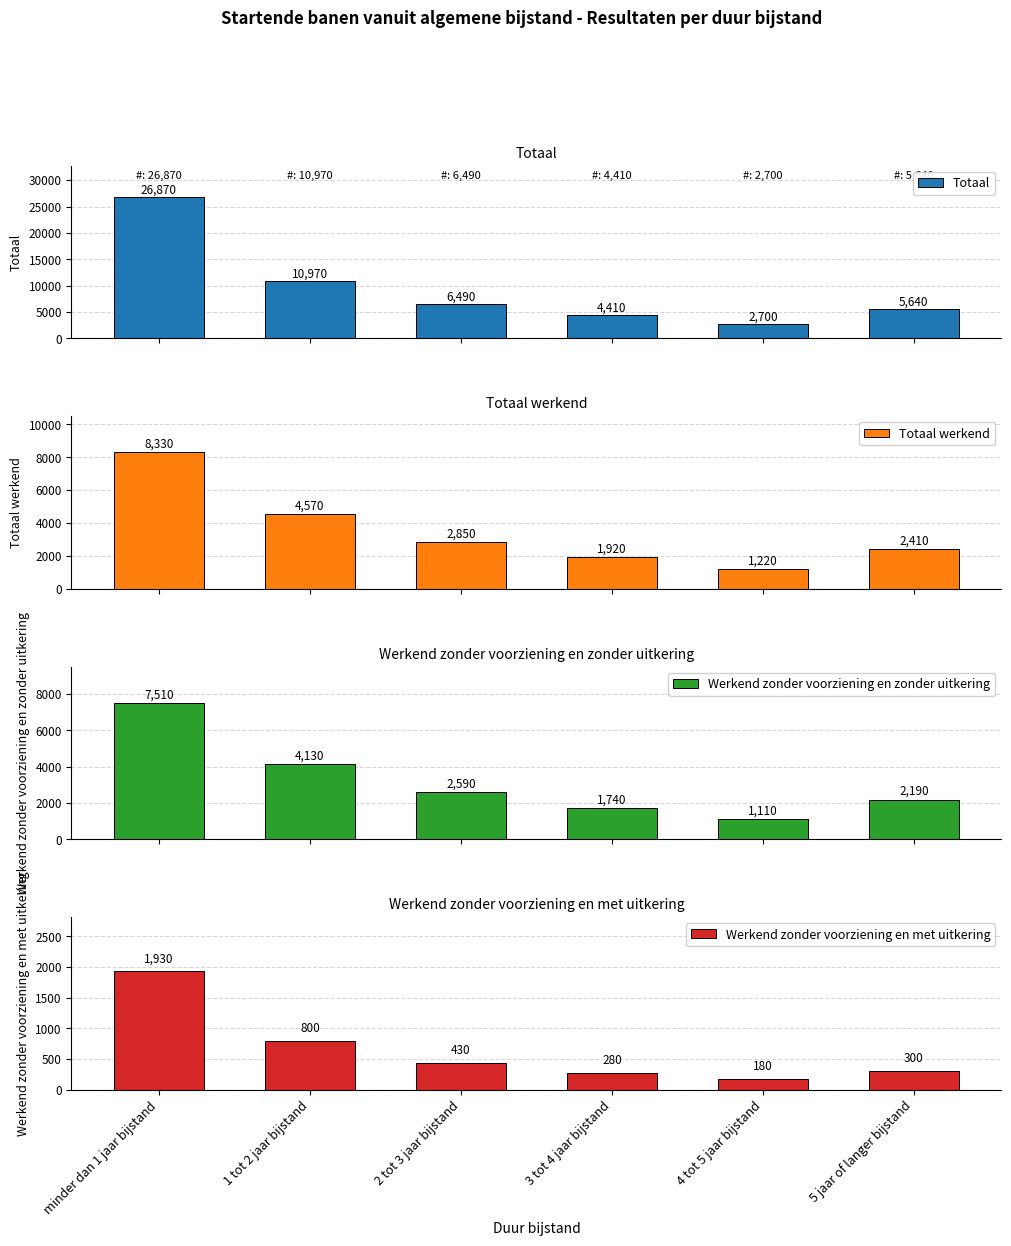

Between minder dan 1 jaar bijstand and 5 jaar of langer bijstand, which series saw the biggest shift?

Totaal